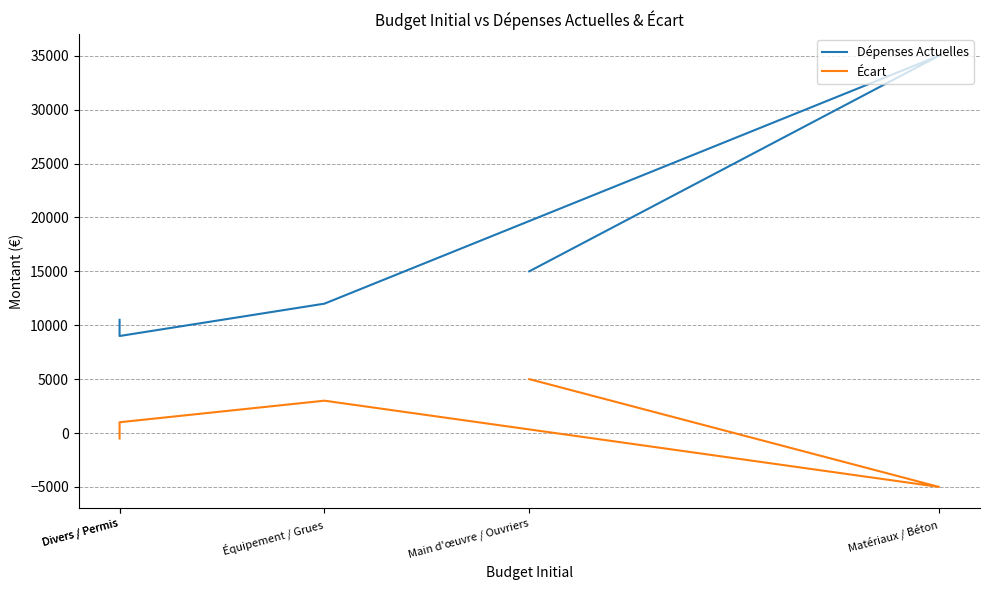

At how many categories does at least one series exceed -365?

5